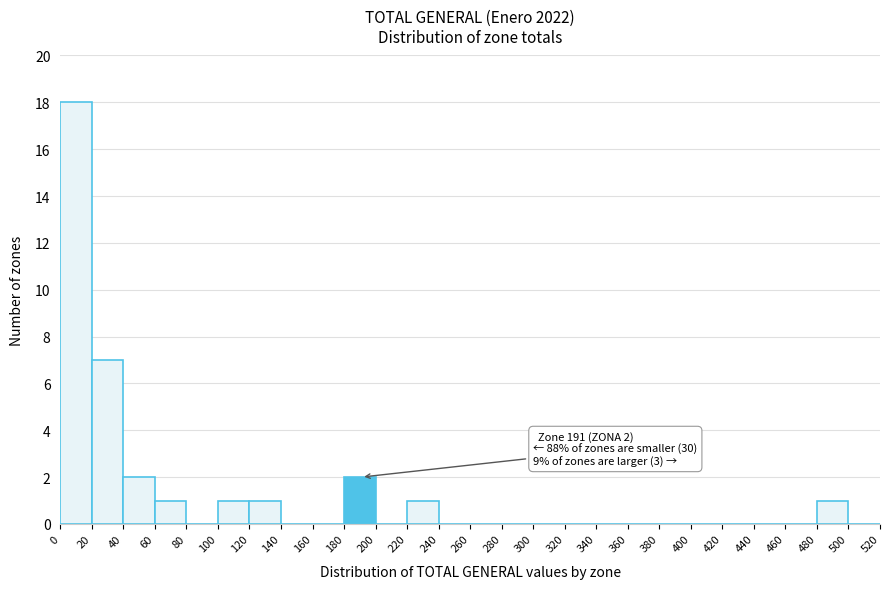

Over which range of the x-axis is the bar tallest?

0 to 20